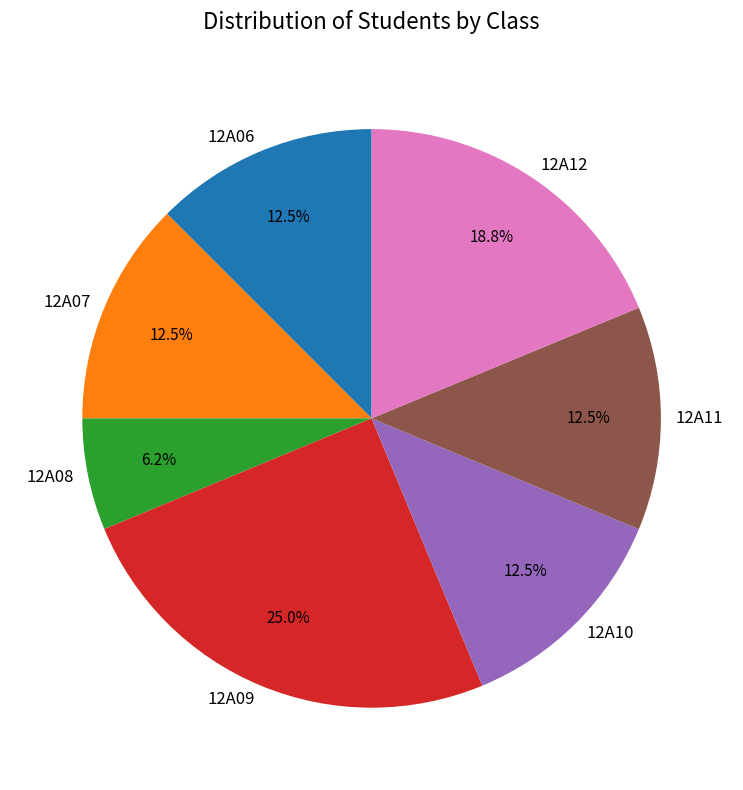

Which slice is the largest?

12A09